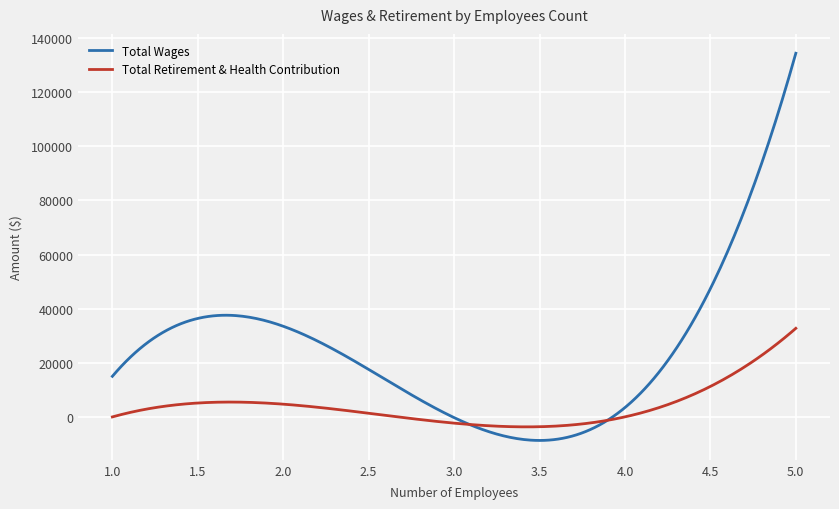

What is the difference between the second highest and minimum values in the Total Wages series?

140113.5